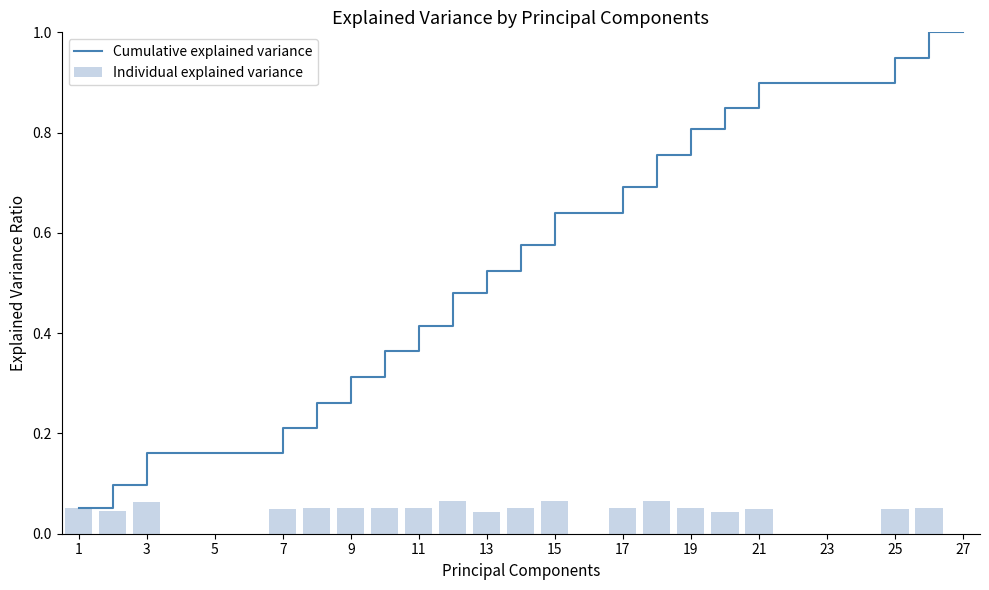

At how many categories does at least one series exceed 0?

27